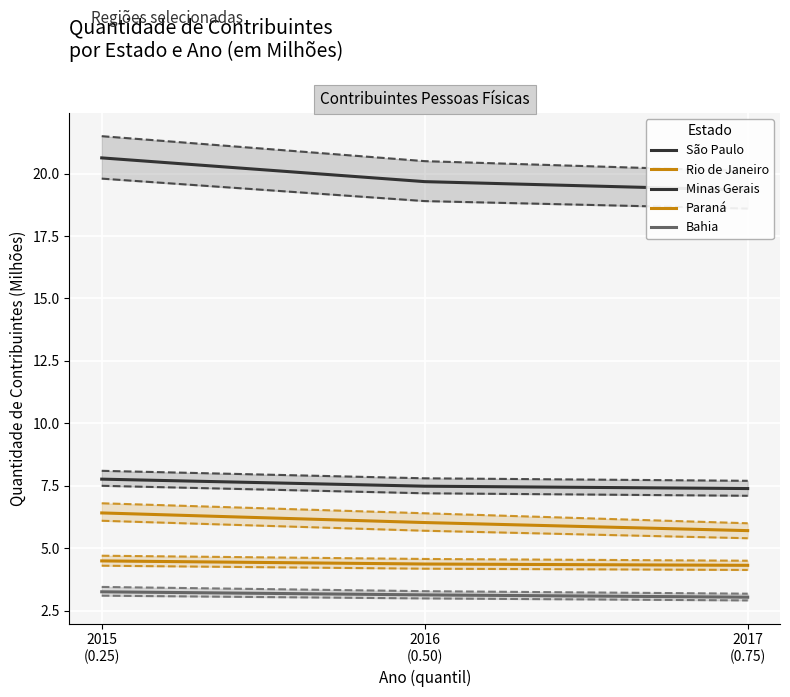

What is the difference between the maximum and minimum values in the Bahia series?

0.2